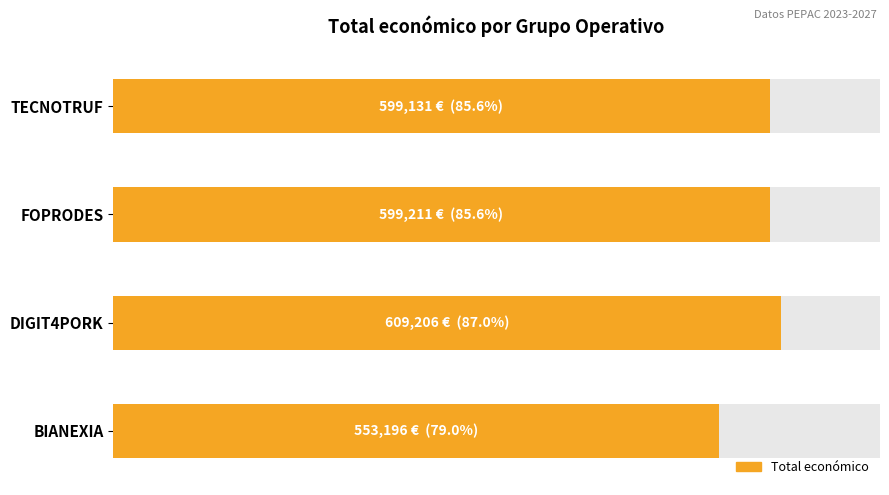

Are the bars grouped side by side (vs. stacked)?

No